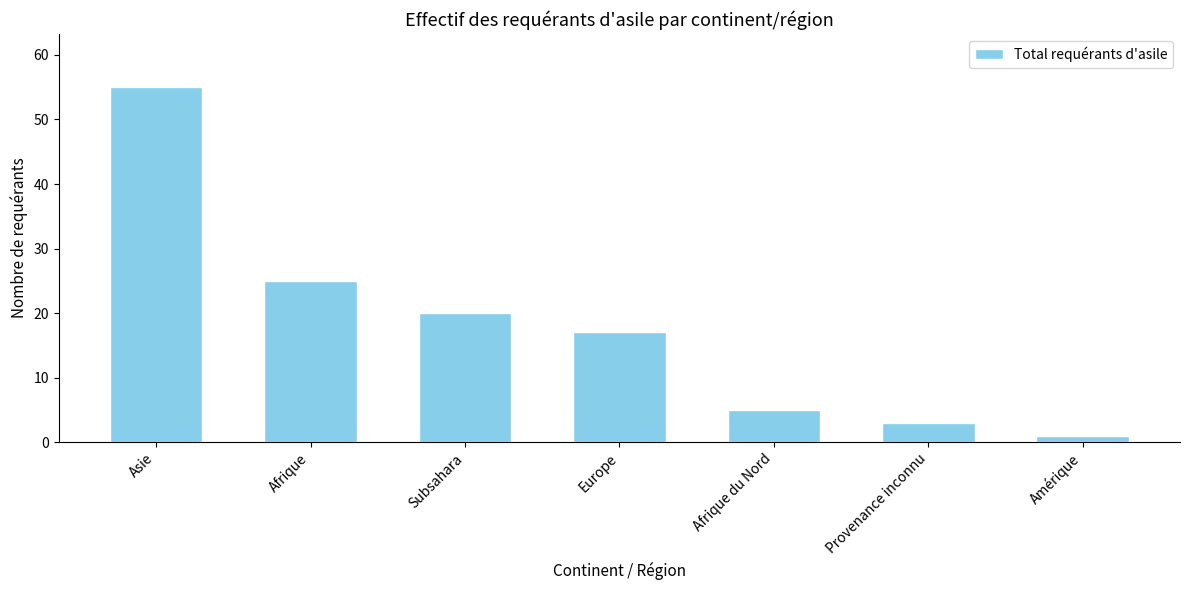

The value at Amérique is 1. True or false?

True